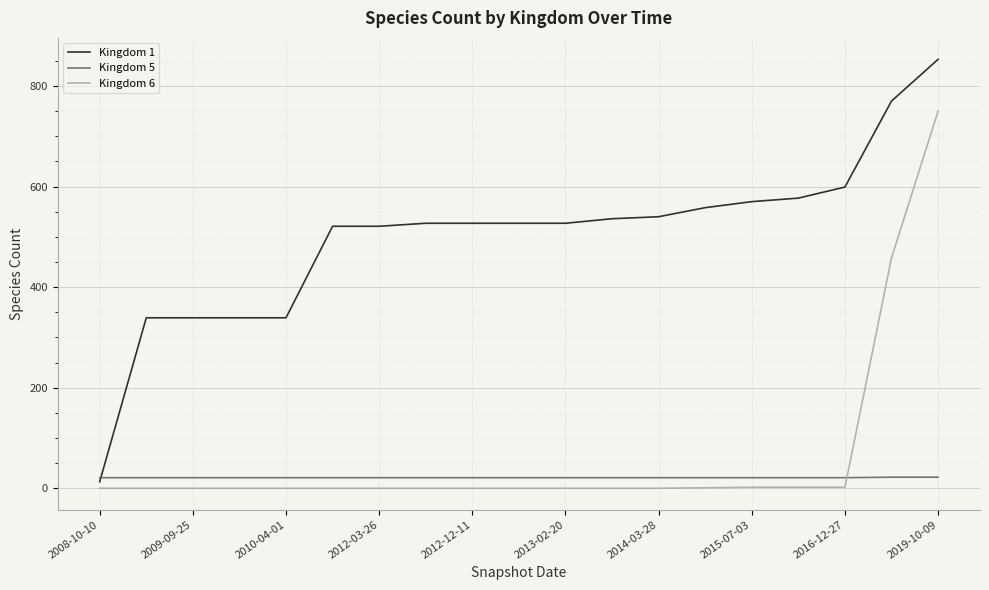

Which series has the widest spread of values?

Kingdom 1